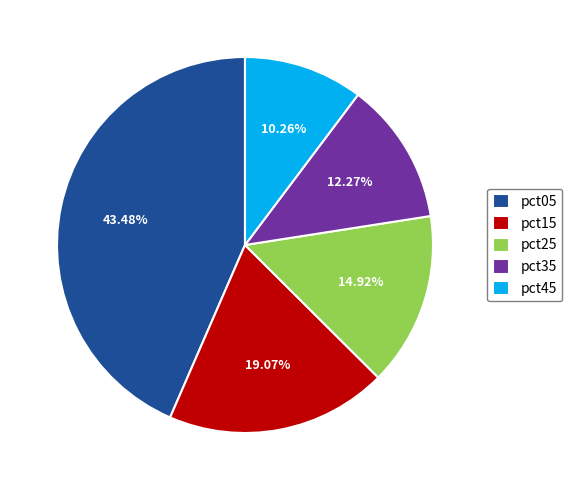

To the nearest percent, what is the average slice percentage?

20%